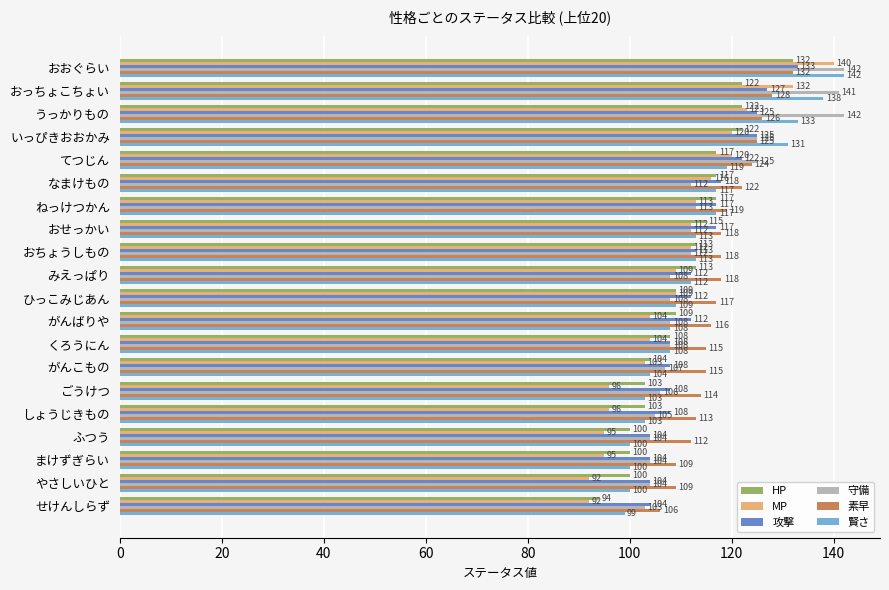

At which category is the sum across all series the highest?

おおぐらい